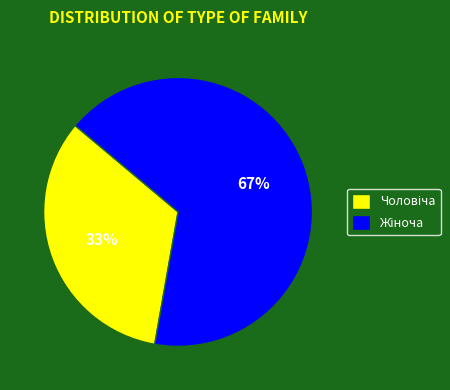

How many segments does this pie chart have?

2